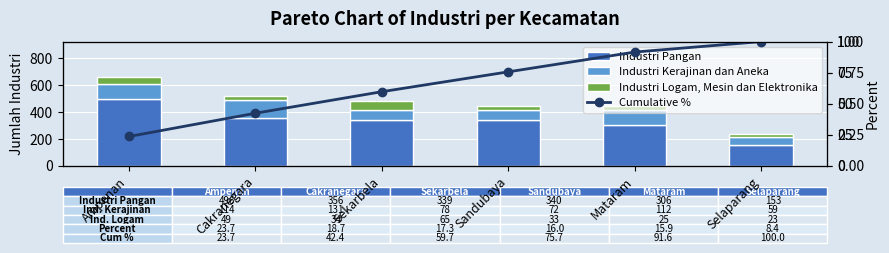

The Industri Logam, Mesin dan Elektronika series shows 23.0 at Selaparang. True or false?

True